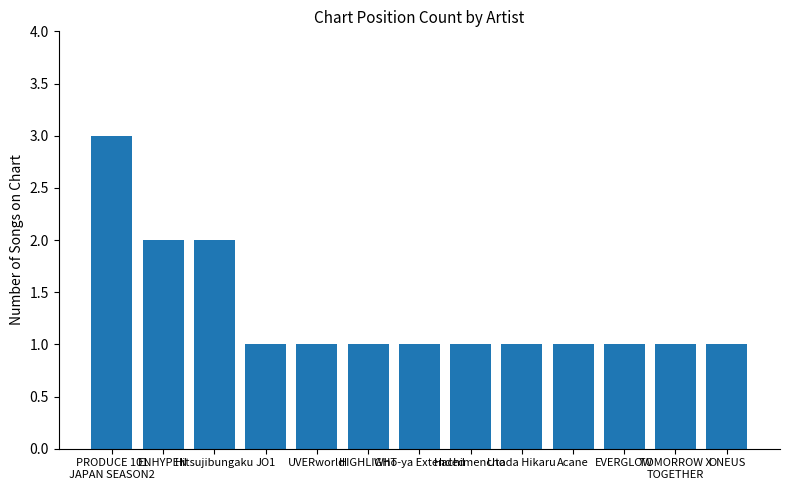

What value does the data have at PRODUCE 101
JAPAN SEASON2?

3